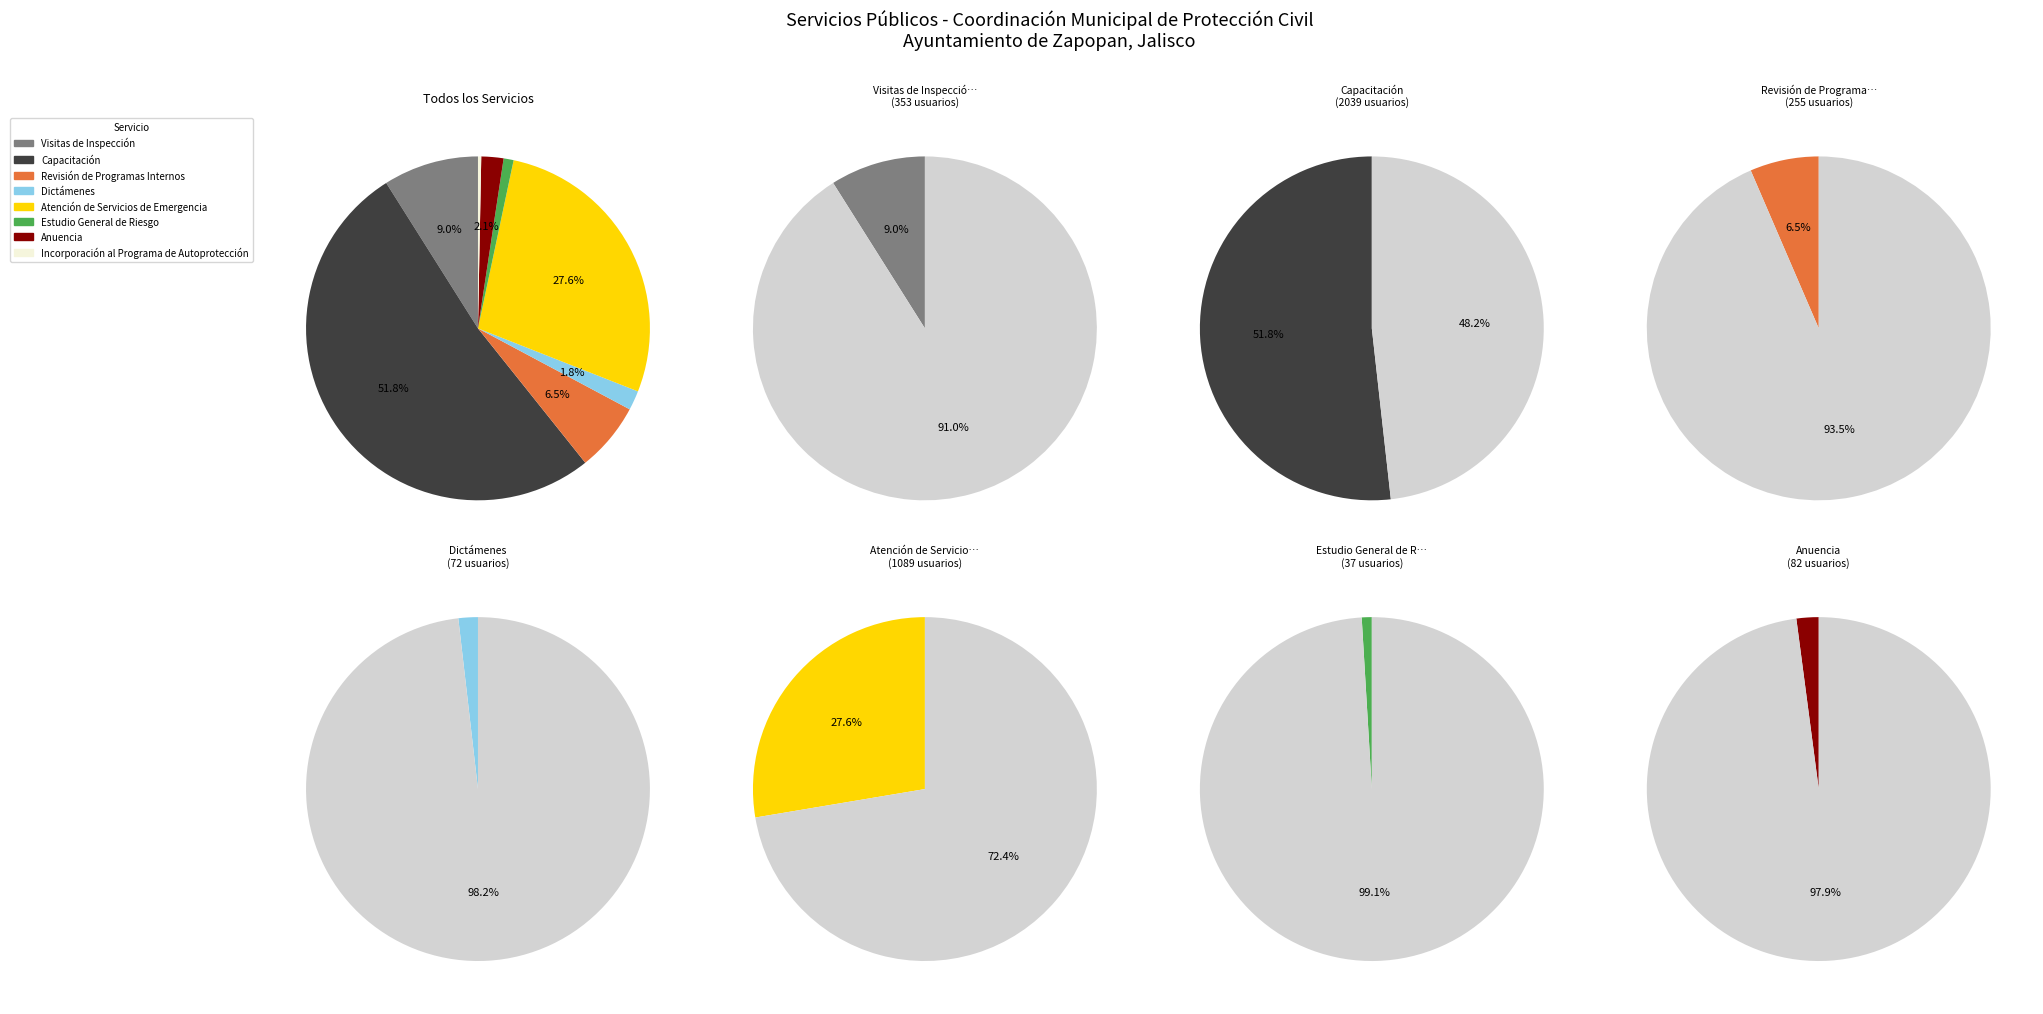

Approximately how many times larger is the value at Revisión de Programas Internos compared to Capacitación?

0.1